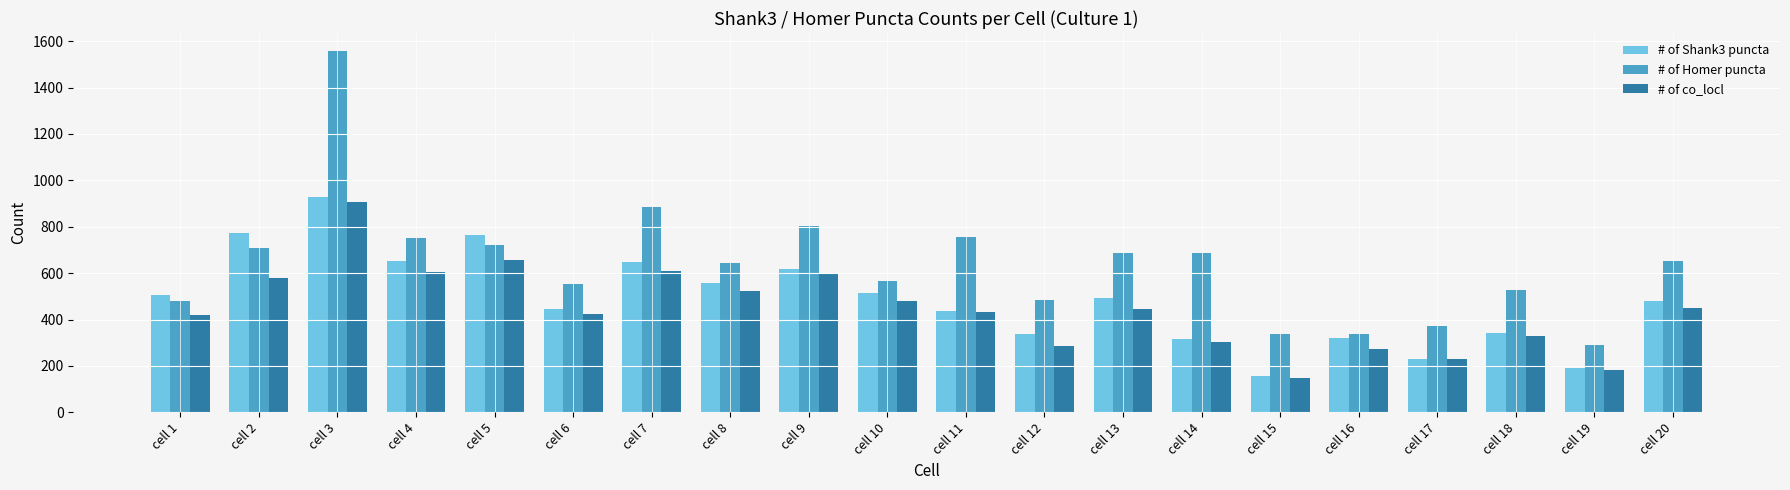

How many bars are there in total?

60